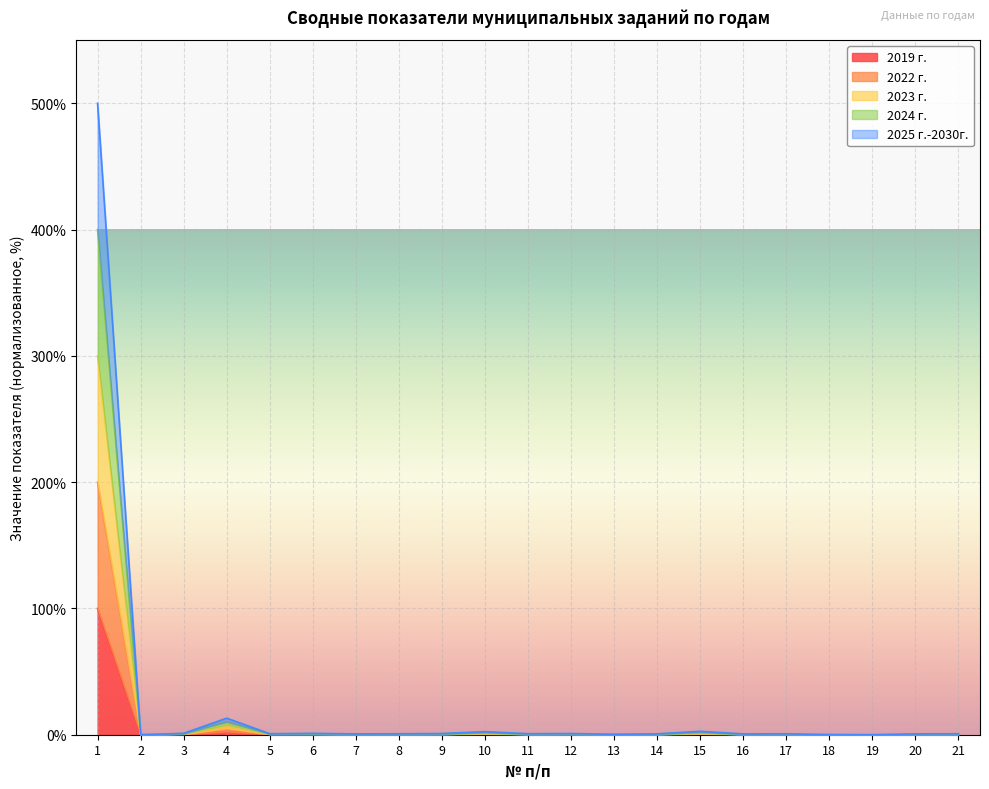

At how many categories does at least one series exceed 281?

1